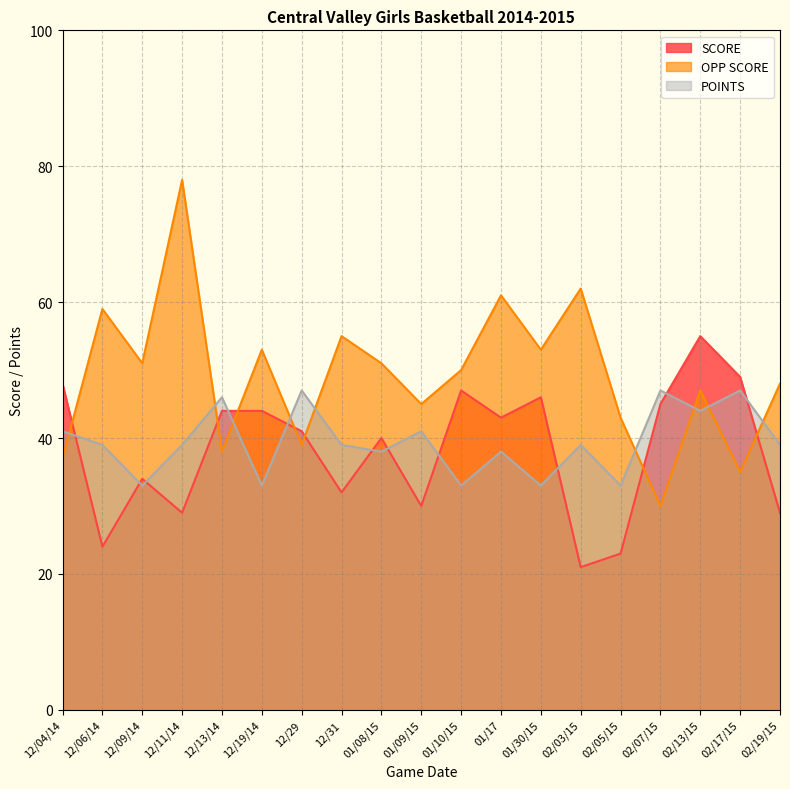

How many distinct data groups are displayed?

3